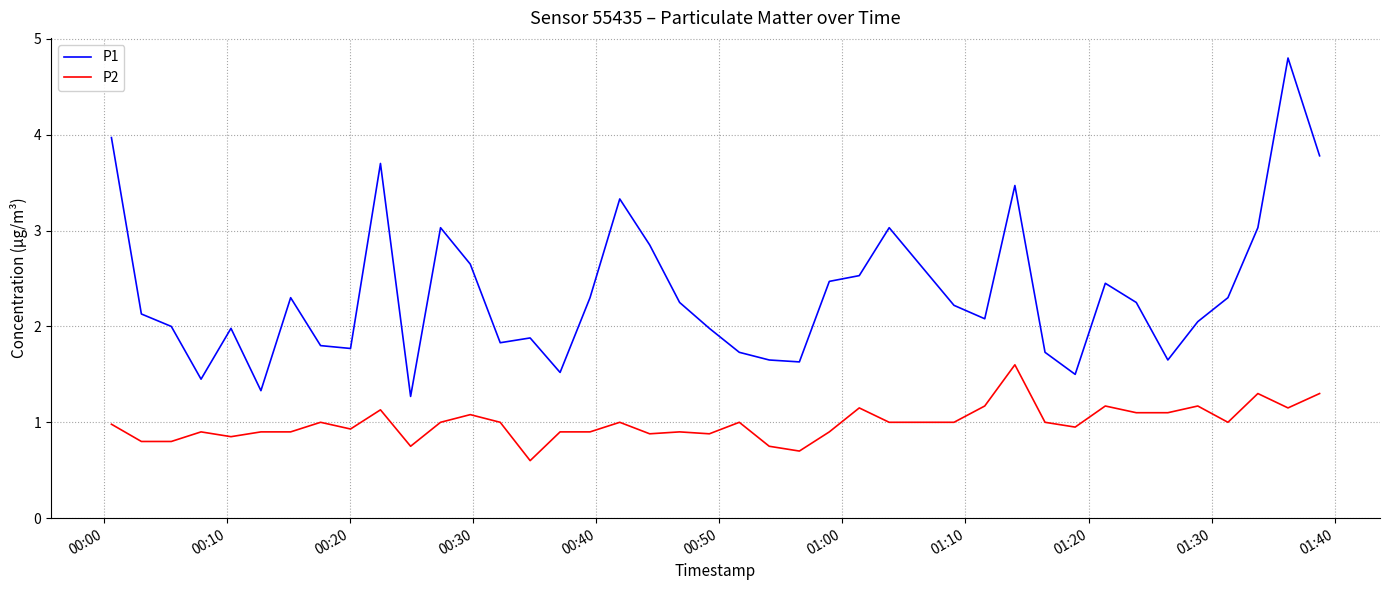

How many lines are shown in the chart?

2